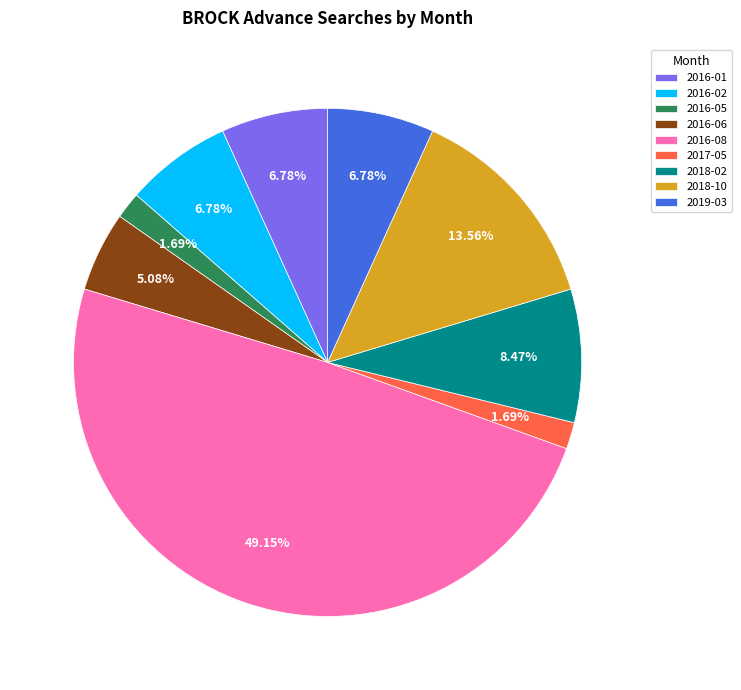

Is 2018-02 the majority of the pie?

No